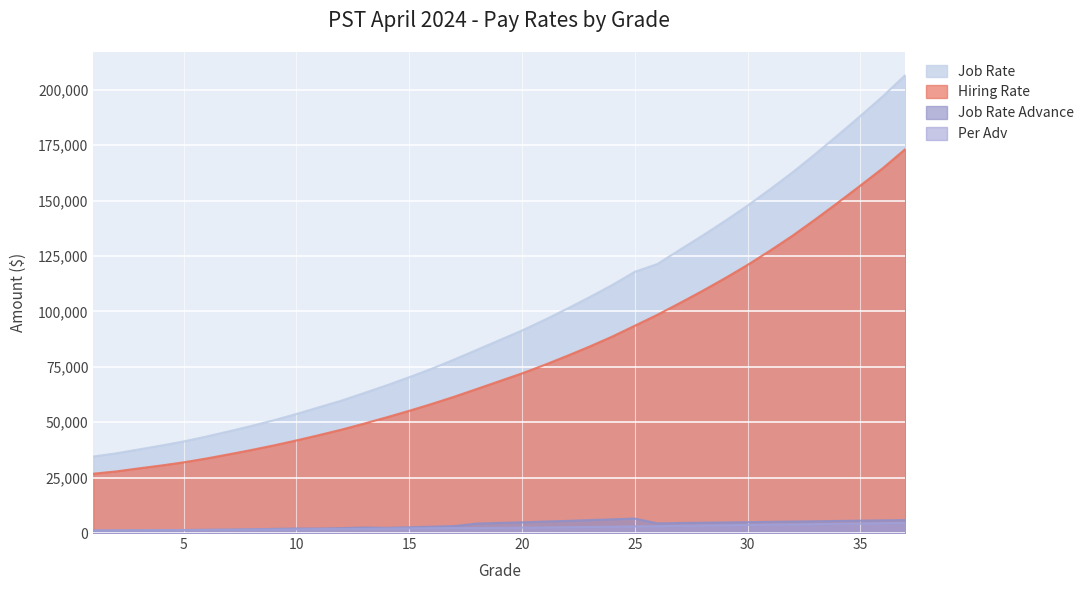

How many lines are shown in the chart?

4